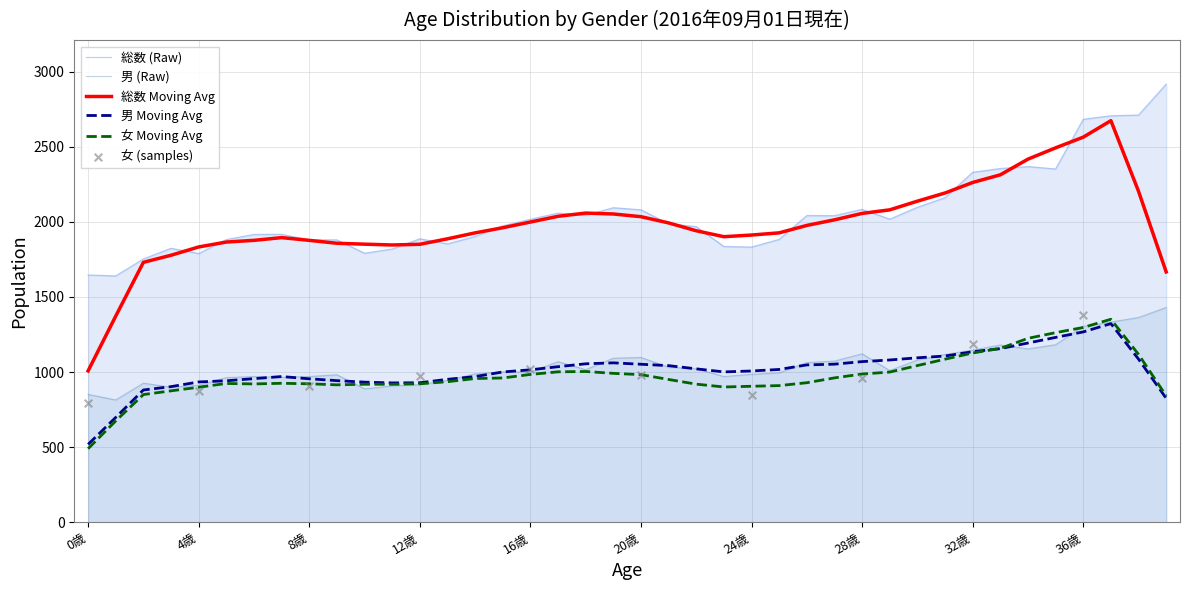

True or false: 男 (Raw) and 総数 Moving Avg cross at least once.

False